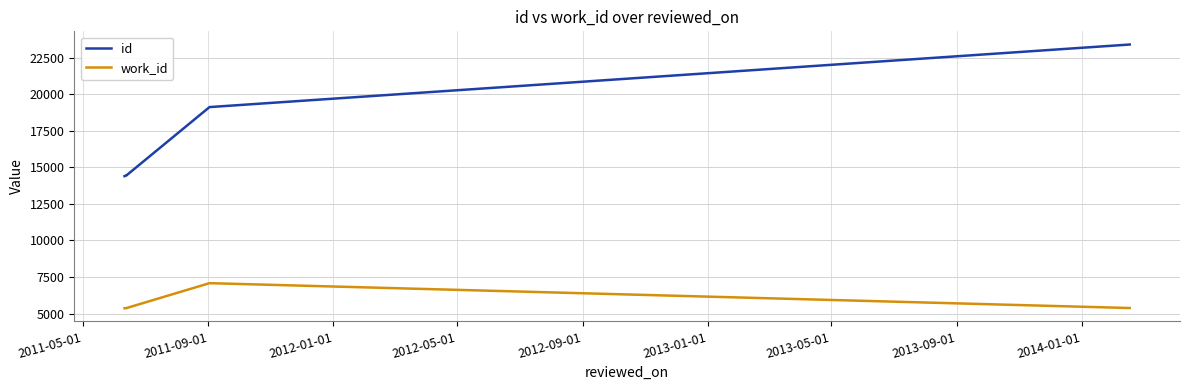

True or false: id and work_id intersect in this chart.

False